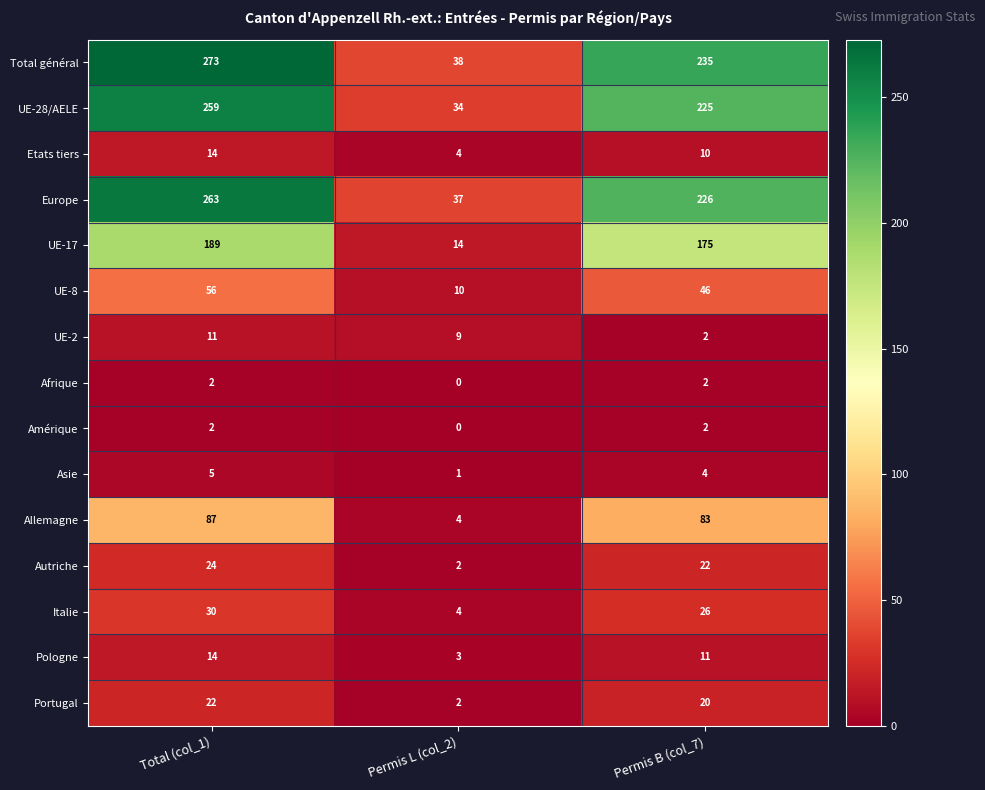

What is the sum of all UE-17 values?

378